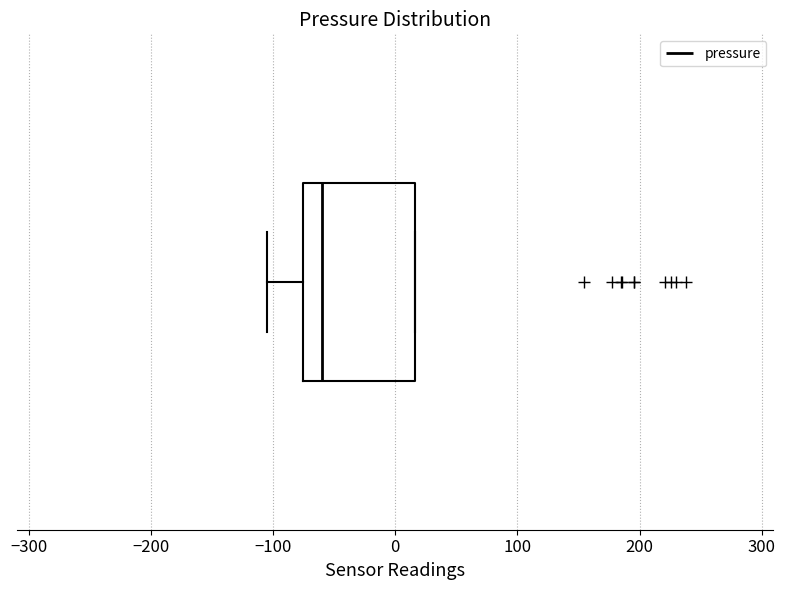

Transcribe this box plot: give where the median line is, the range the box spans, and where the two whiskers end, as read against the x-axis. The values are not printed on the chart, so give them approximately, as read against the axis.

median -60, box -80 to 20, whiskers -110 to 20